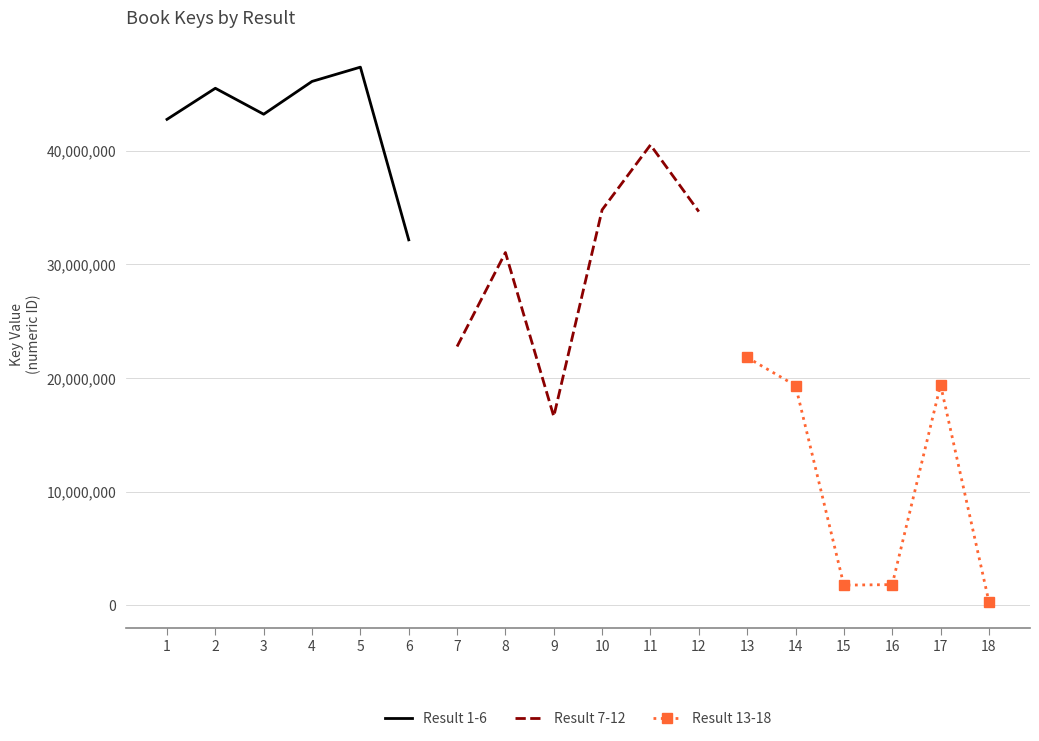

At which label does Result 13-18 reach its minimum?

18